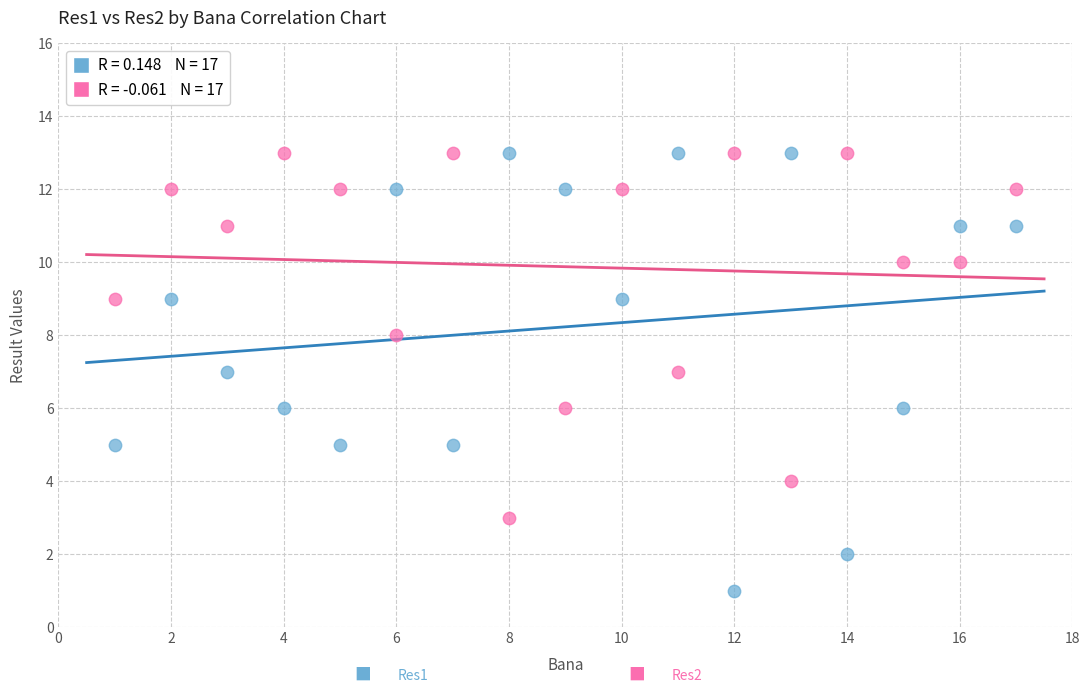

Across all data points, what is the range of Y values (max minus min)?

12